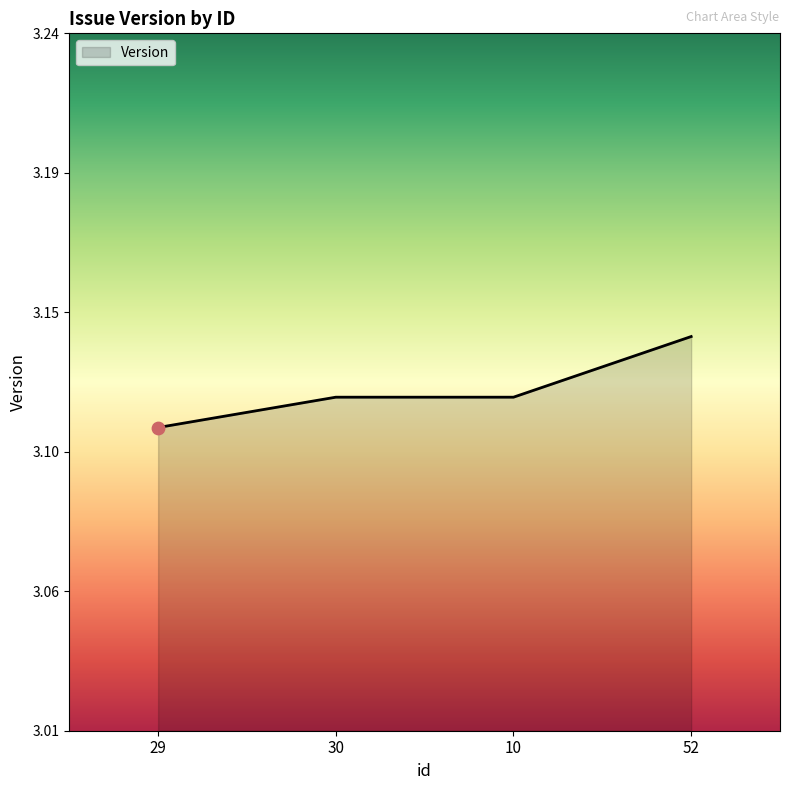

Between 30 and 10, which is larger?

30